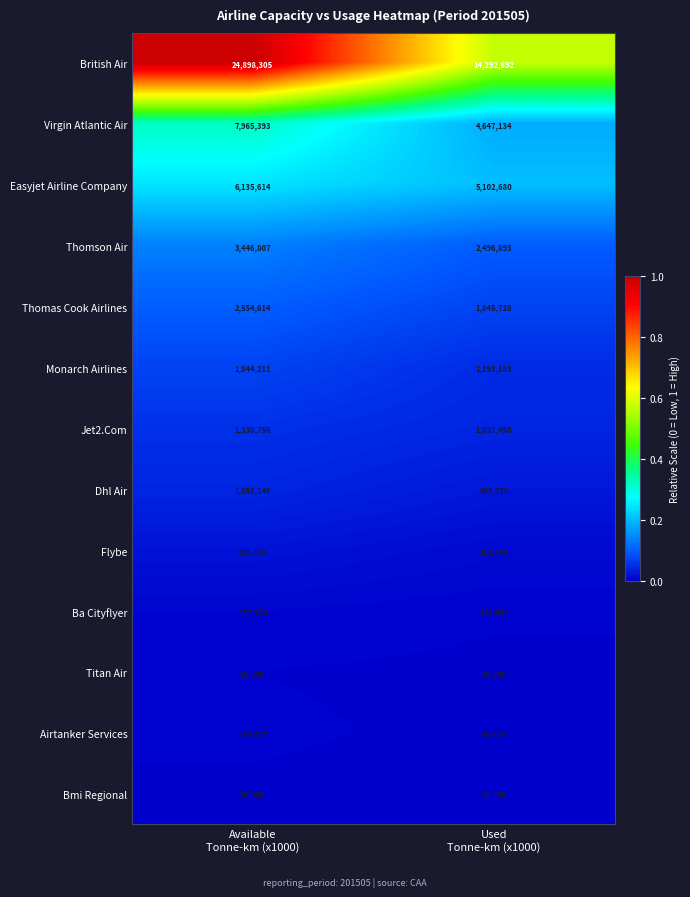

List the series in order of their peak value, lowest first.

Bmi Regional, Titan Air, Airtanker Services, Ba Cityflyer, Flybe, Dhl Air, Jet2.Com, Monarch Airlines, Thomas Cook Airlines, Thomson Air, Easyjet Airline Company, Virgin Atlantic Air, British Air